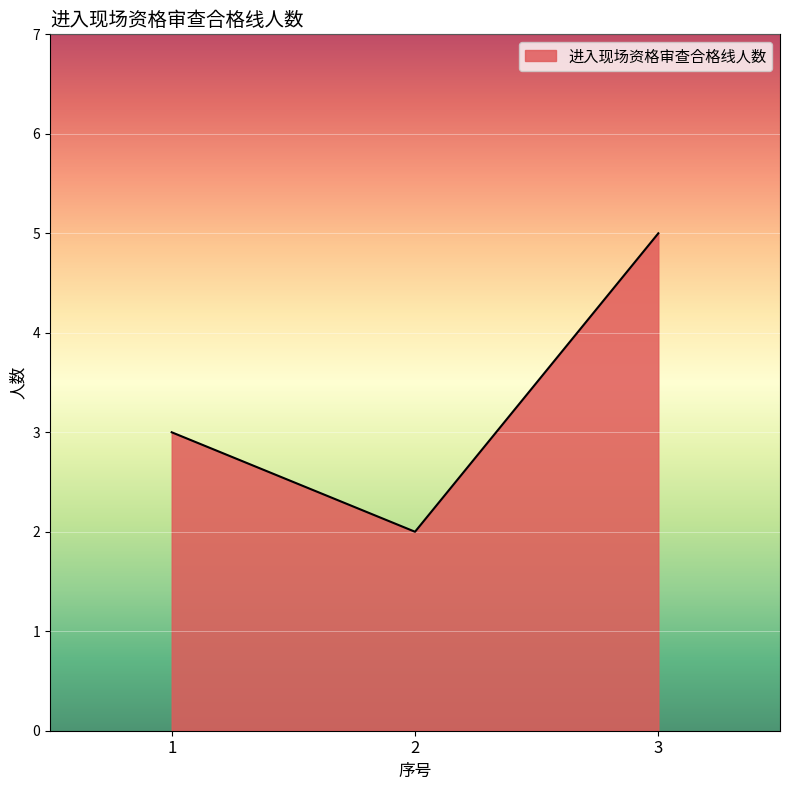

The chart shows a value of 2 at 2. True or false?

True